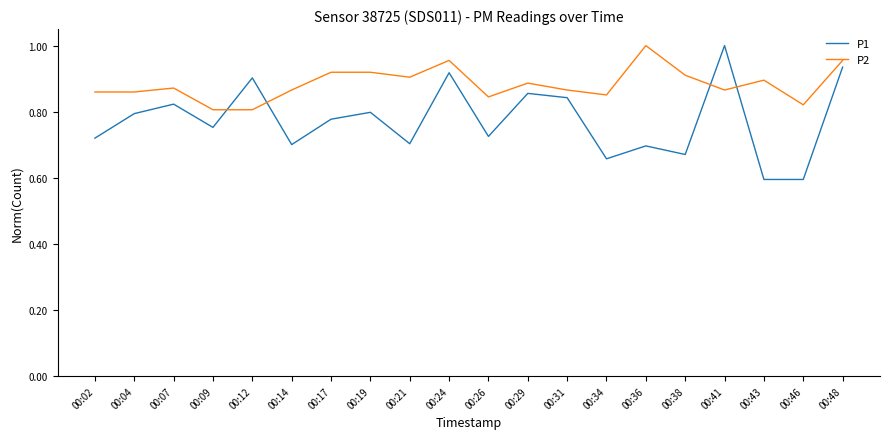

What is the smallest value displayed?

0.6